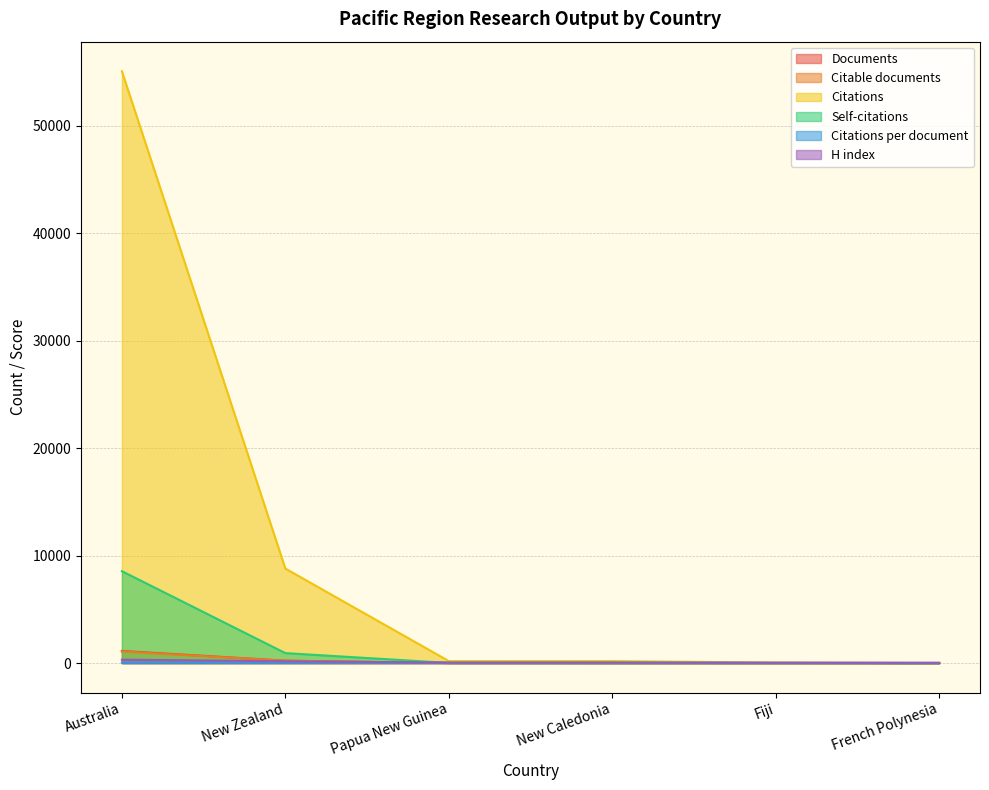

What is the difference between the second highest and minimum values in the Citable documents series?

216.0